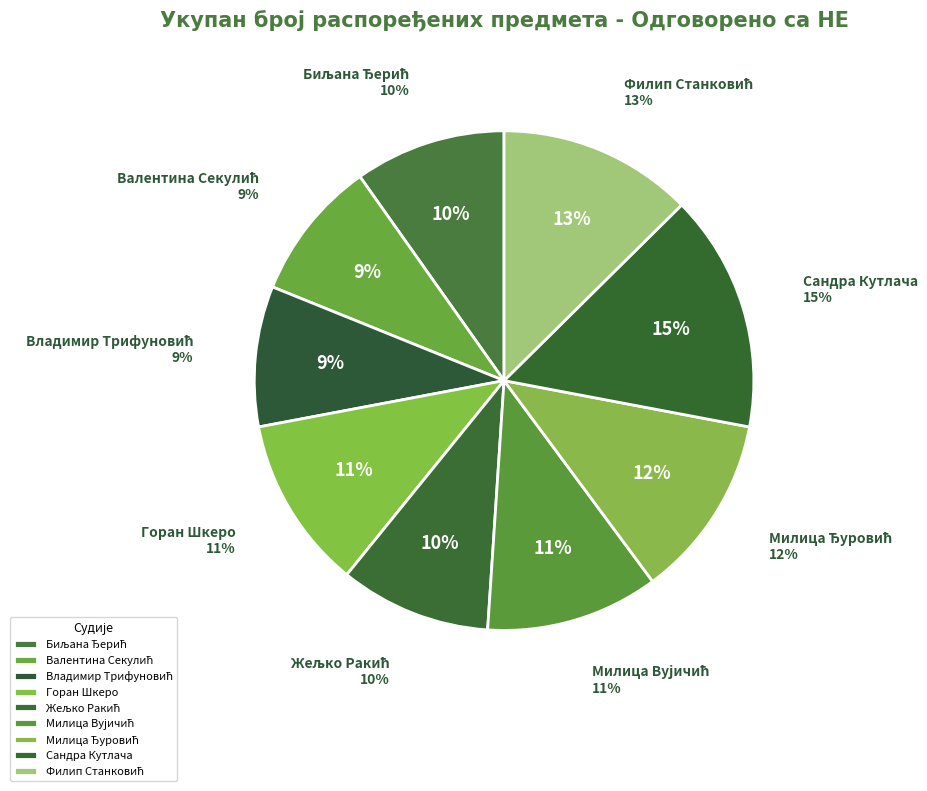

Approximately how many times larger is the value at Владимир Трифуновић compared to Милица Ђуровић?

0.8